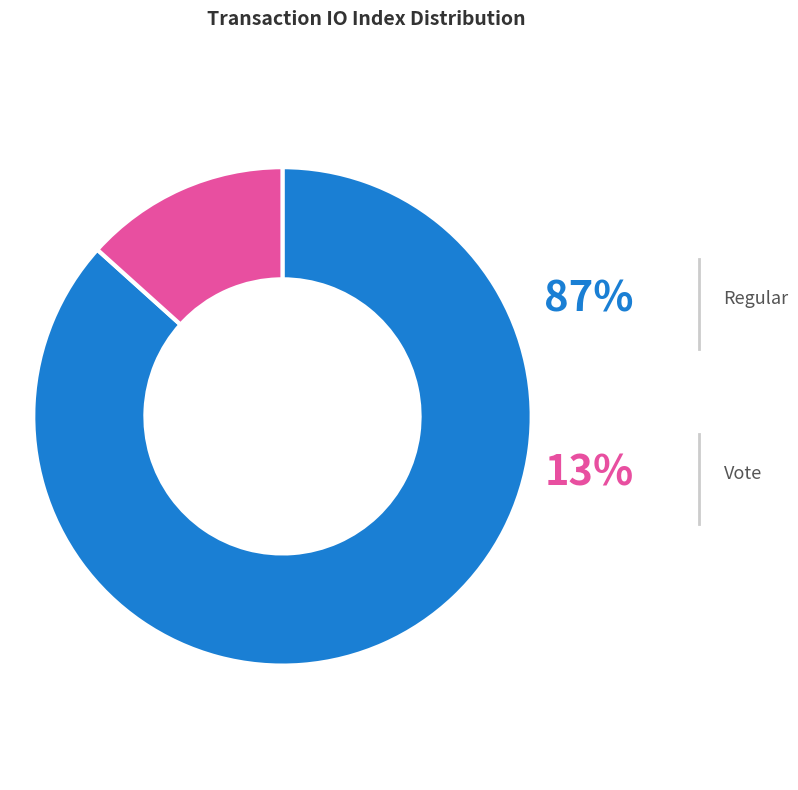

To the nearest percent, what is the combined percentage of Regular (io_index=13) and Vote (io_index=2)?

100%